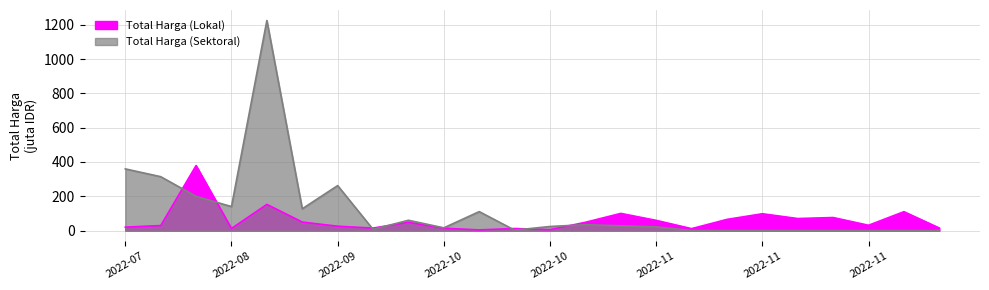

How many values in the Total Harga (Sektoral) series are below 23?

12